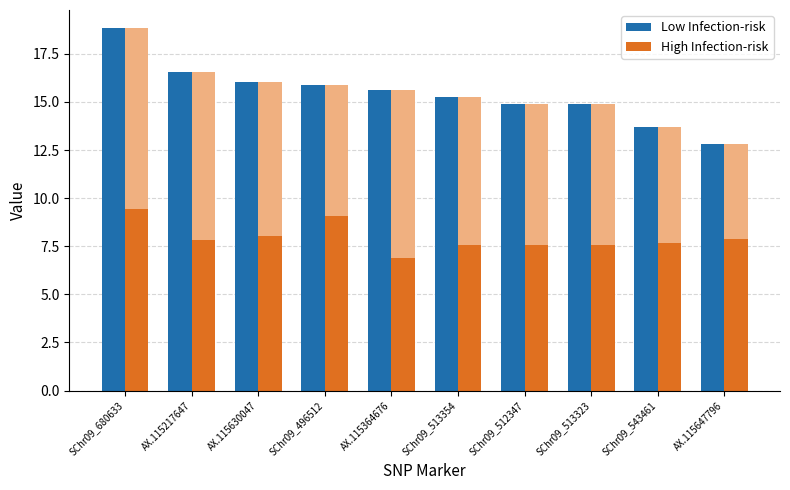

The value of Low Infection-risk at SChr09_543461 is 8.4. True or false?

False